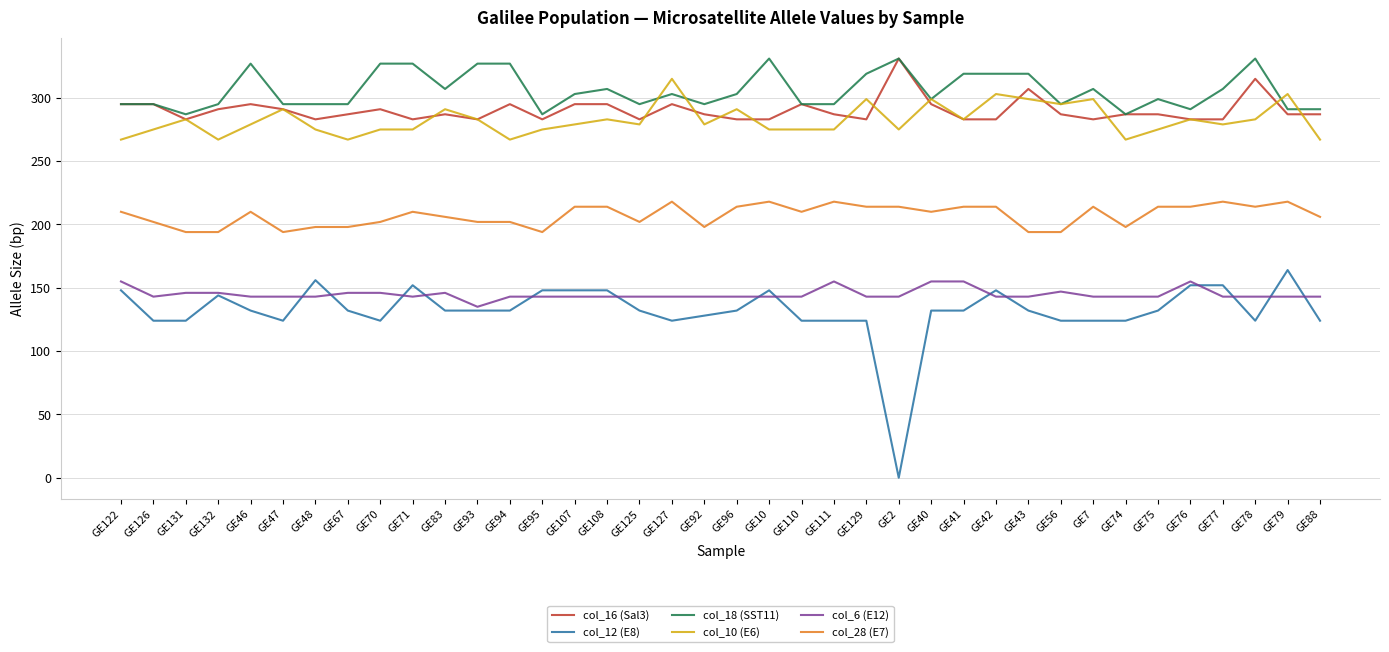

Count the number of categories in the chart.

38